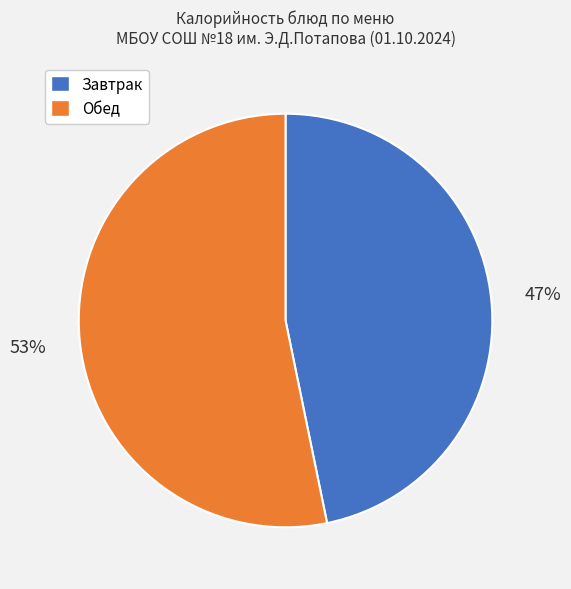

Combined, do Завтрак and Обед account for over 50%?

Yes